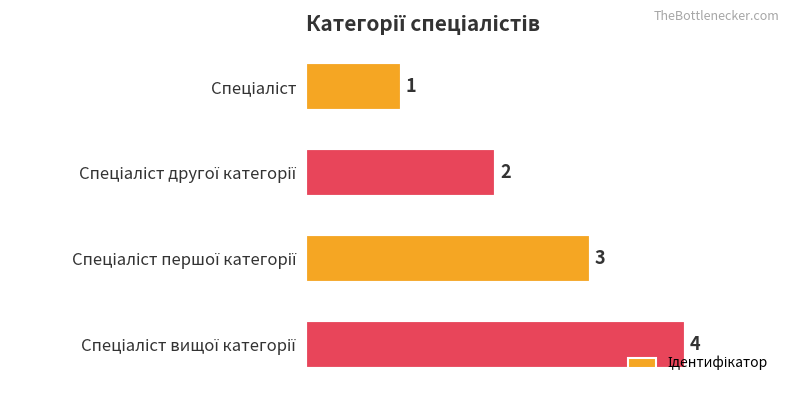

What is the maximum value shown in the chart?

4